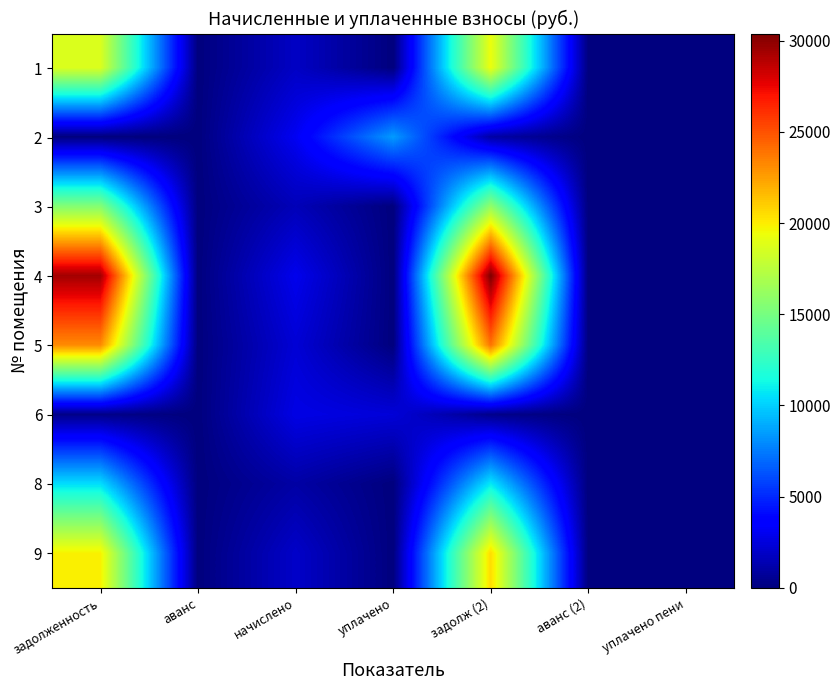

Which category has the lowest value across all series?

аванс